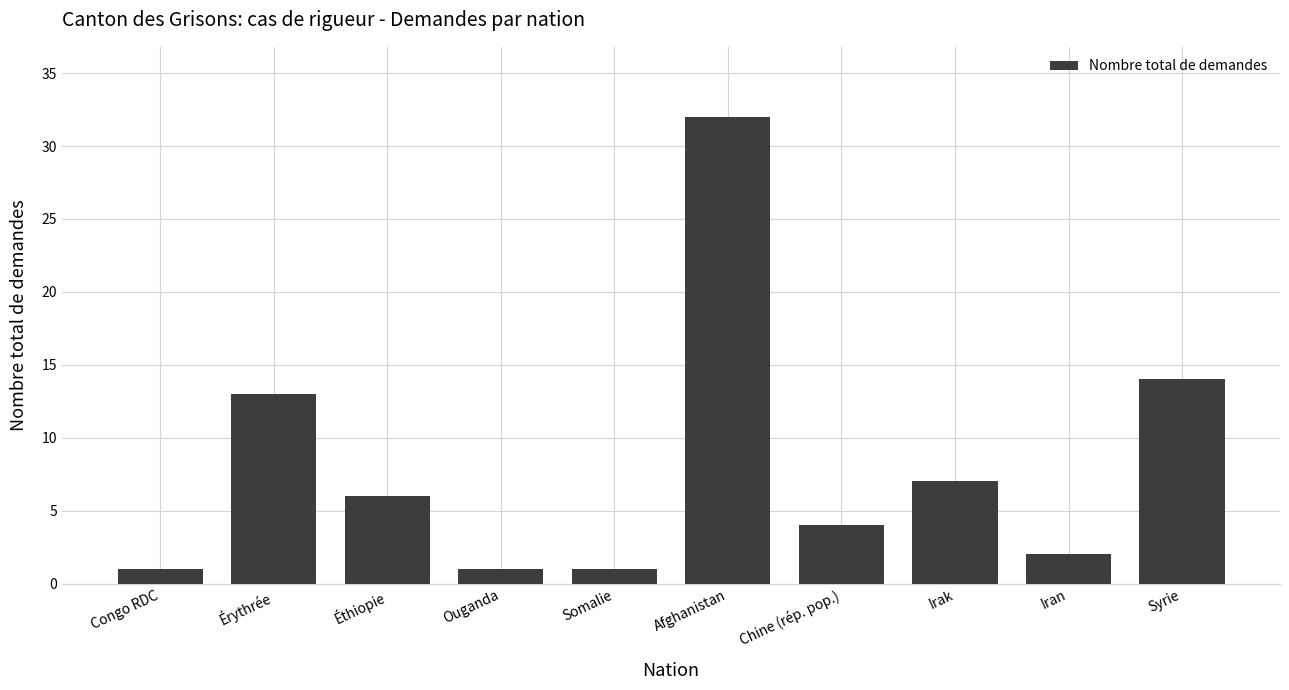

Count the number of categories in the chart.

10